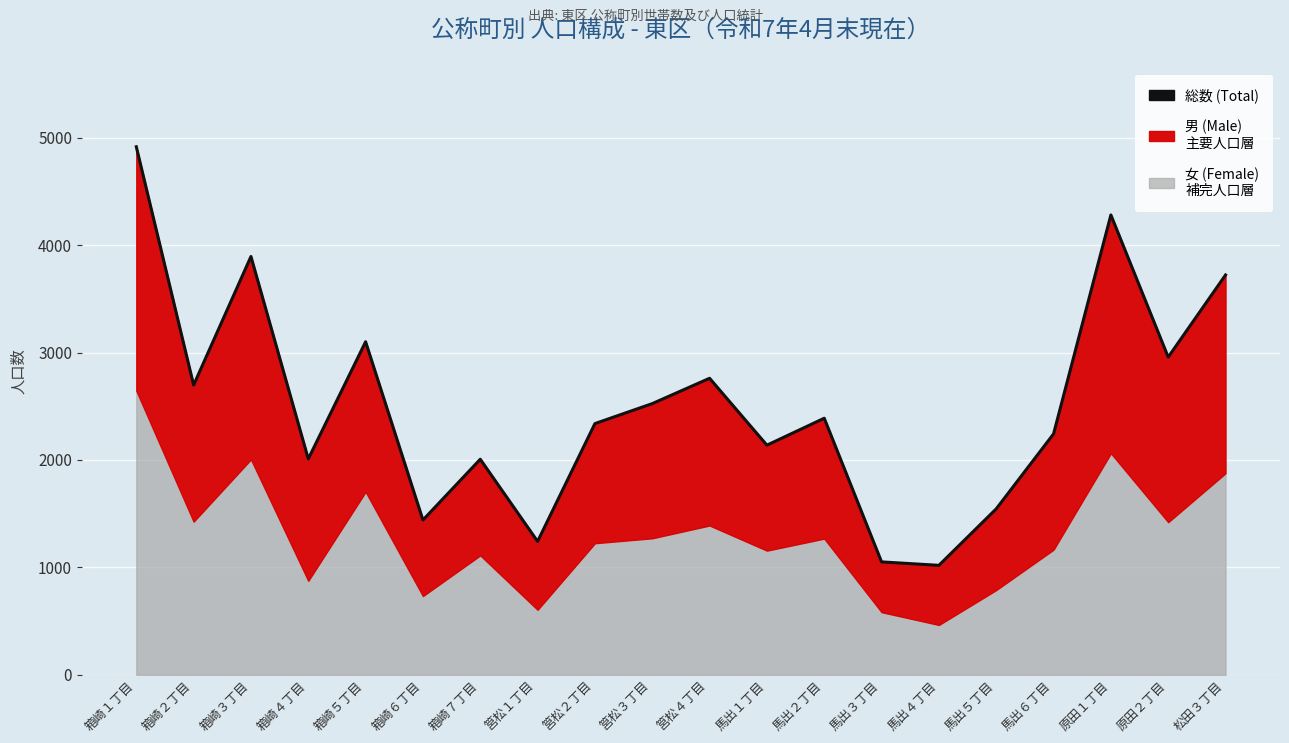

What is the average value?

2514